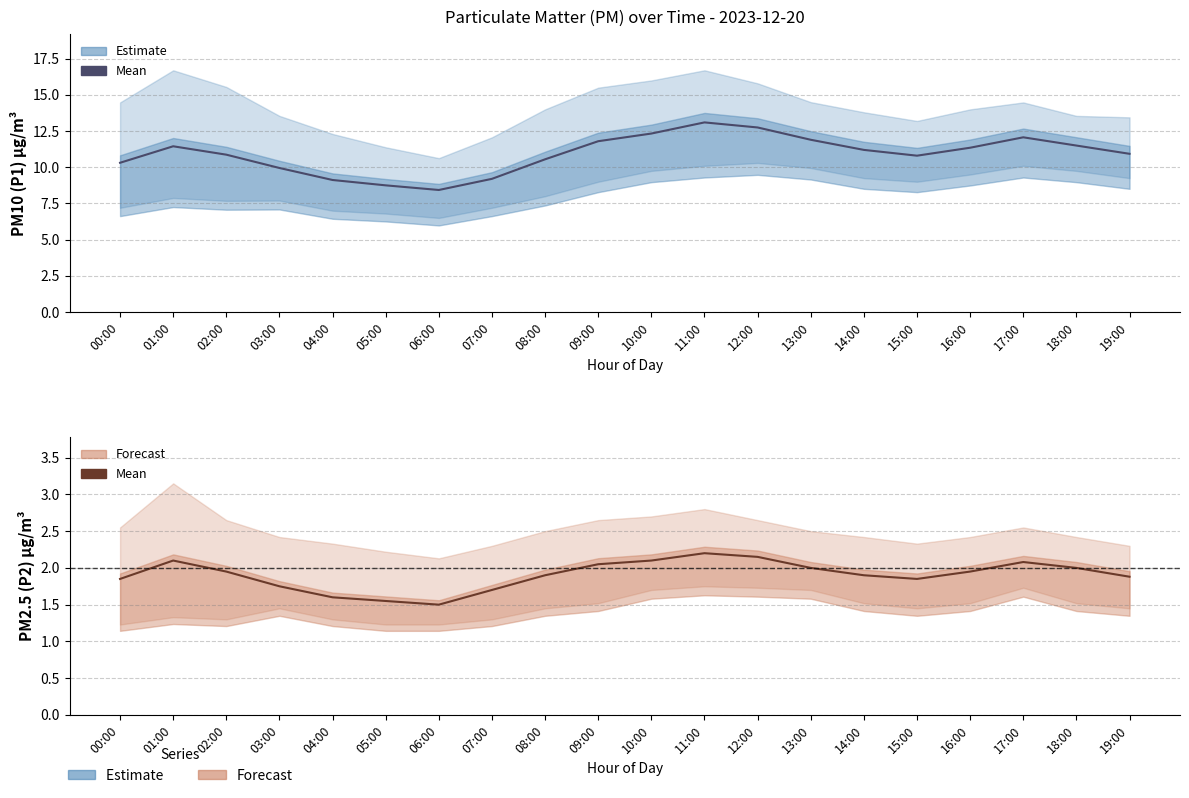

What is the sum of the P1 mean values at 15:00 and 08:00?

21.4